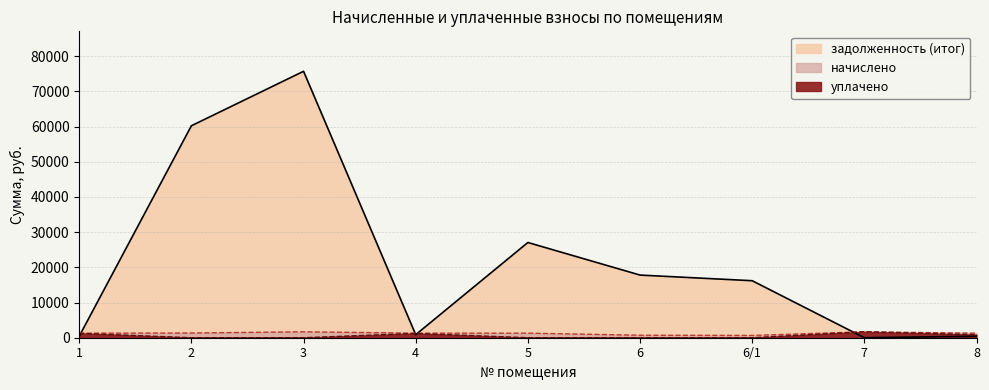

What is the average value of the уплачено series?

556.0